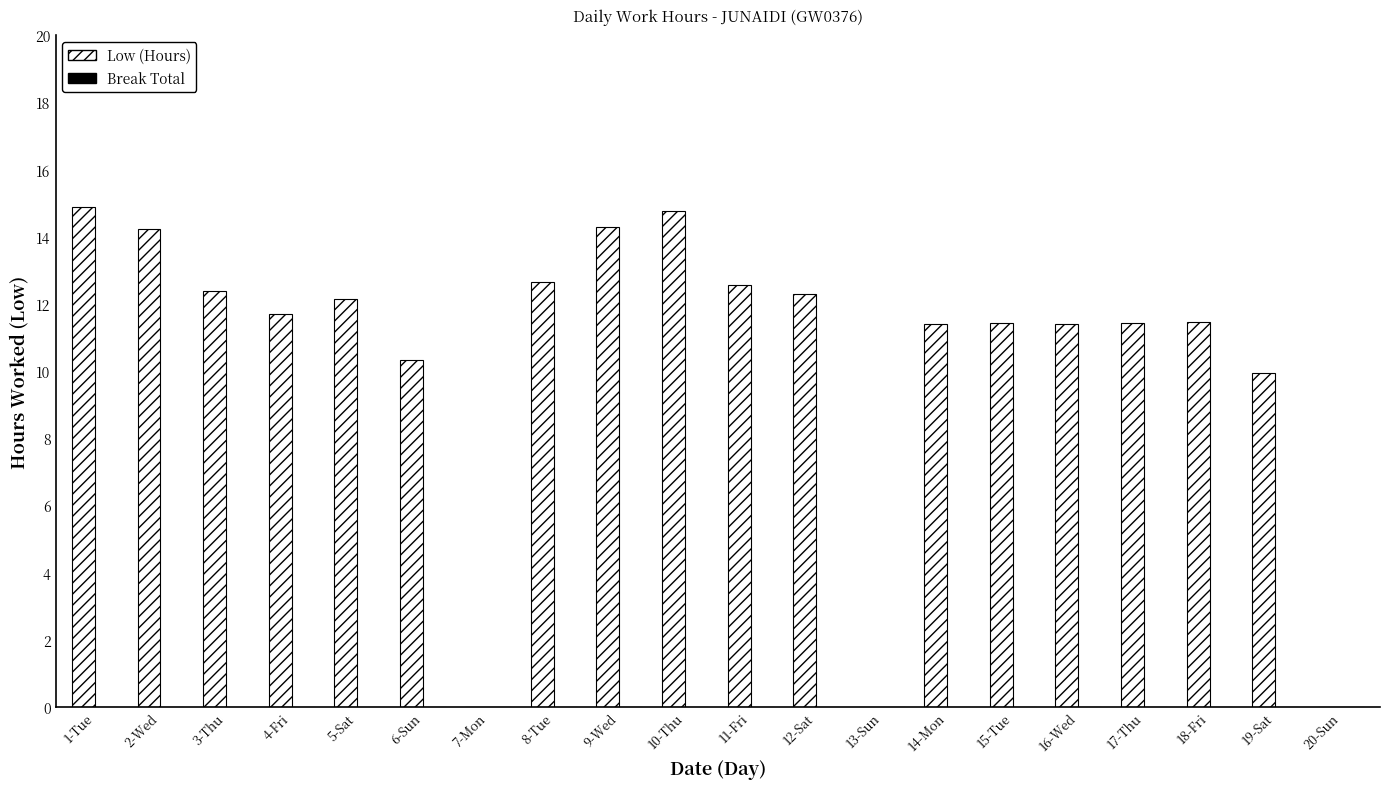

How many distinct data groups are displayed?

1